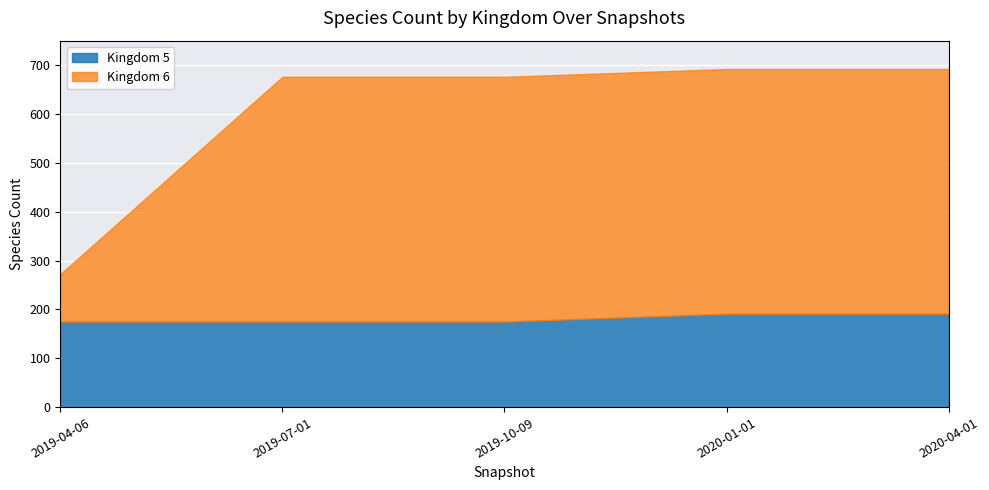

At which category does kingdom_6 reach its first local valley?

2019-04-06